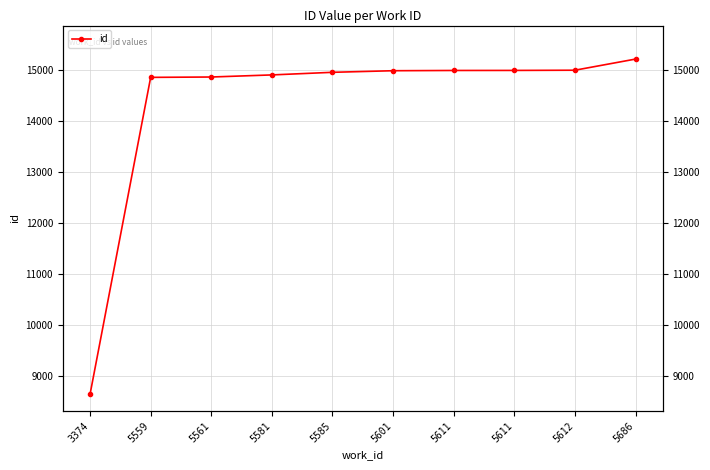

Does the chart have visible grid lines?

Yes